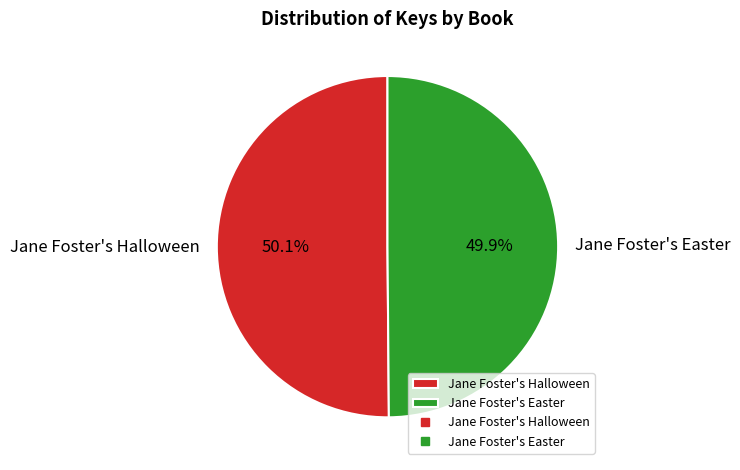

What percentage is the Jane Foster's Easter slice, to the nearest percent?

50%